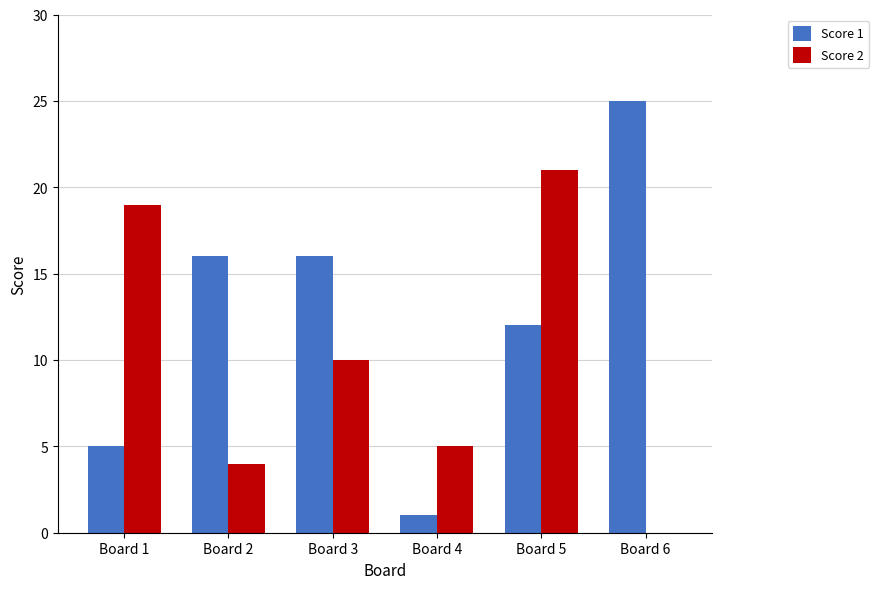

What is the highest value of the Score 1 series?

25